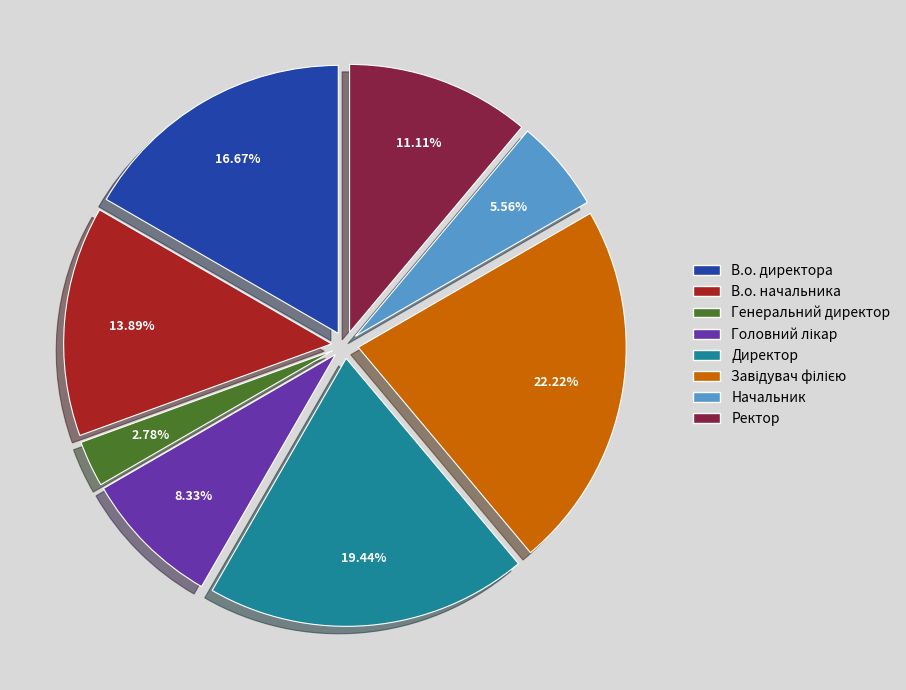

Which category has the smallest portion of the pie?

Генеральний директор